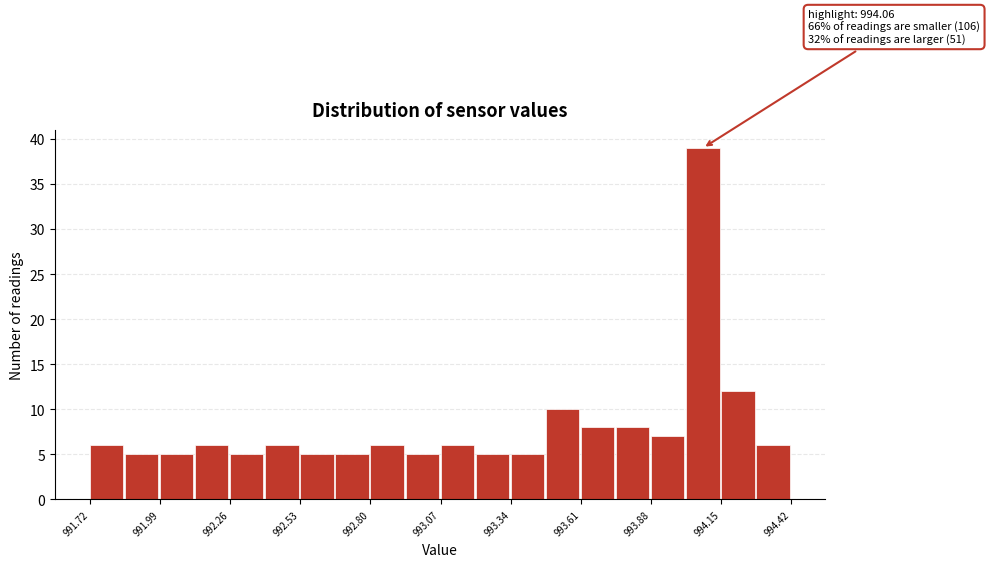

Around what value on the x-axis is the tallest bar? Give the approximate position of its centre, as read against the axis.

994.10